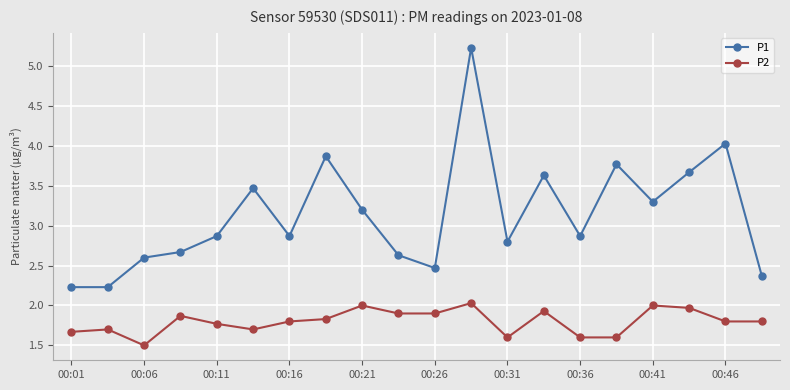

Rank the series by their maximum value, from highest to lowest.

P1, P2